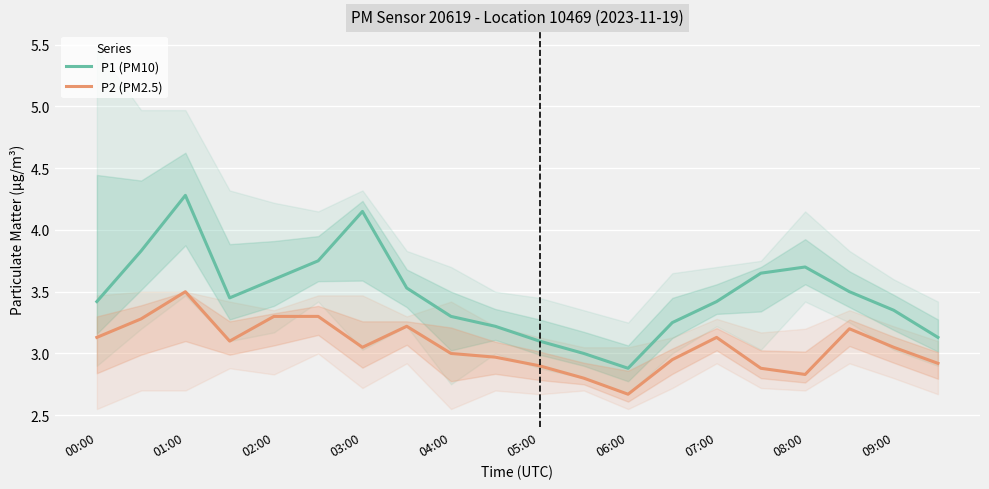

Which category has the lowest value in the P1 (PM10) series?

06:00